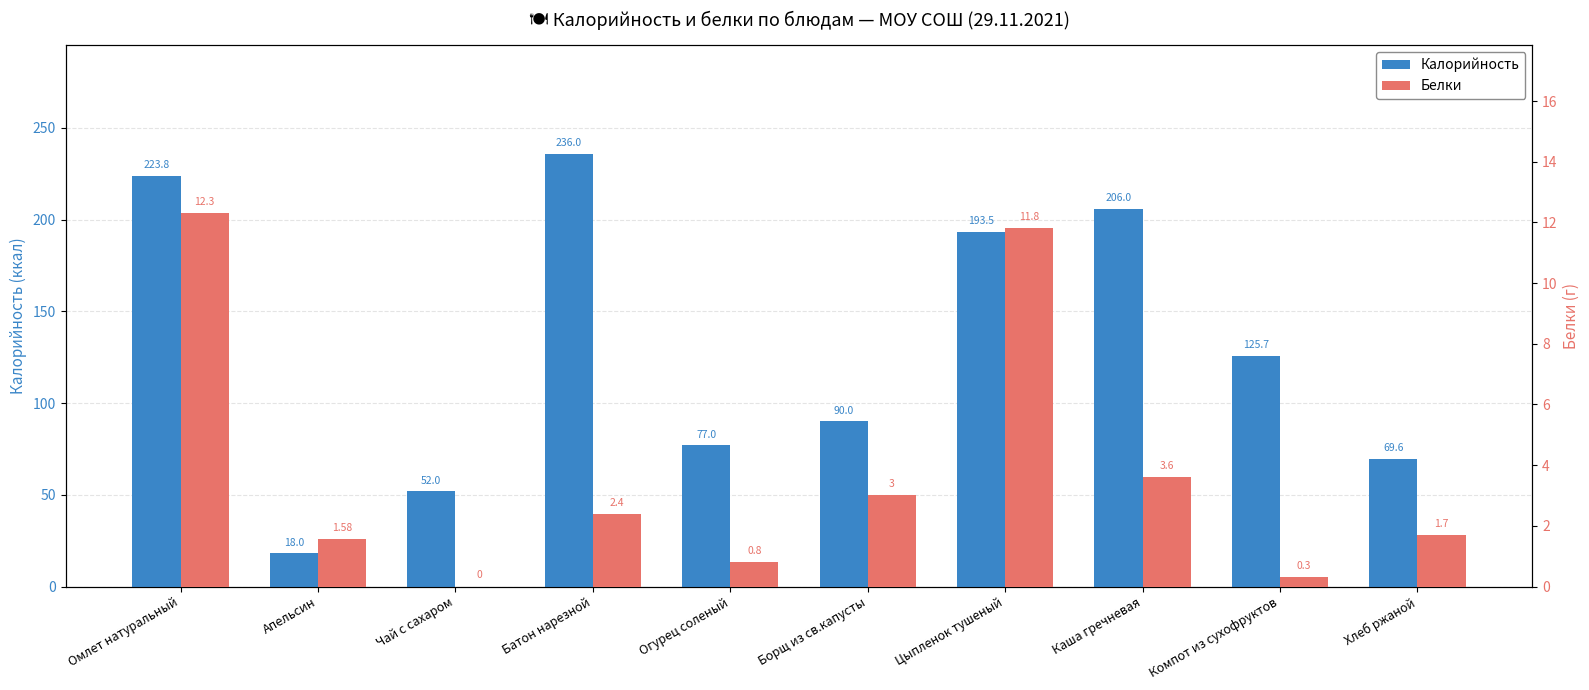

How many data points in Калорийность are less than 125?

5